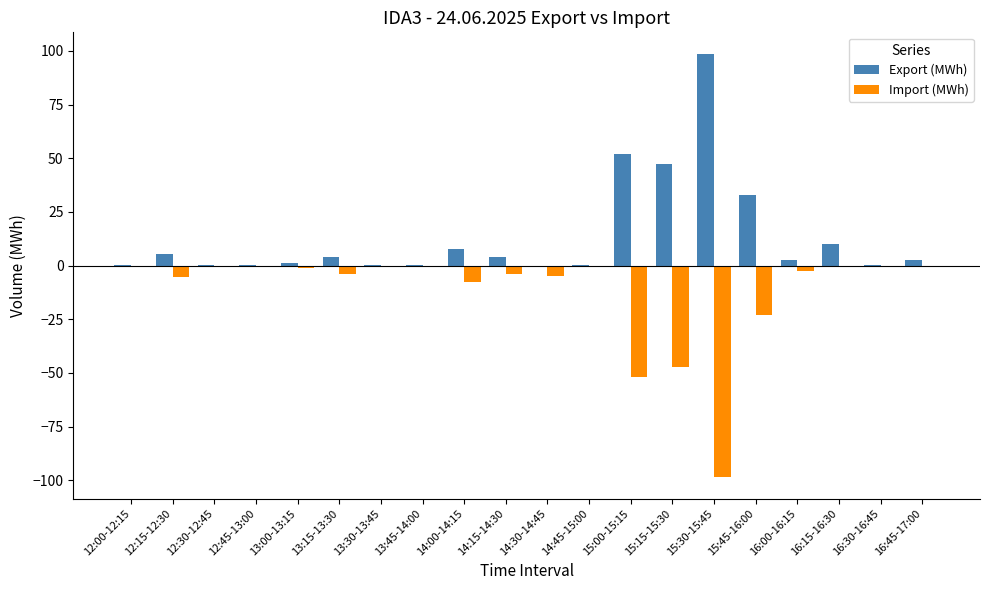

True or false: Import (MWh) has a value of 0.0 at 16:30-16:45.

True